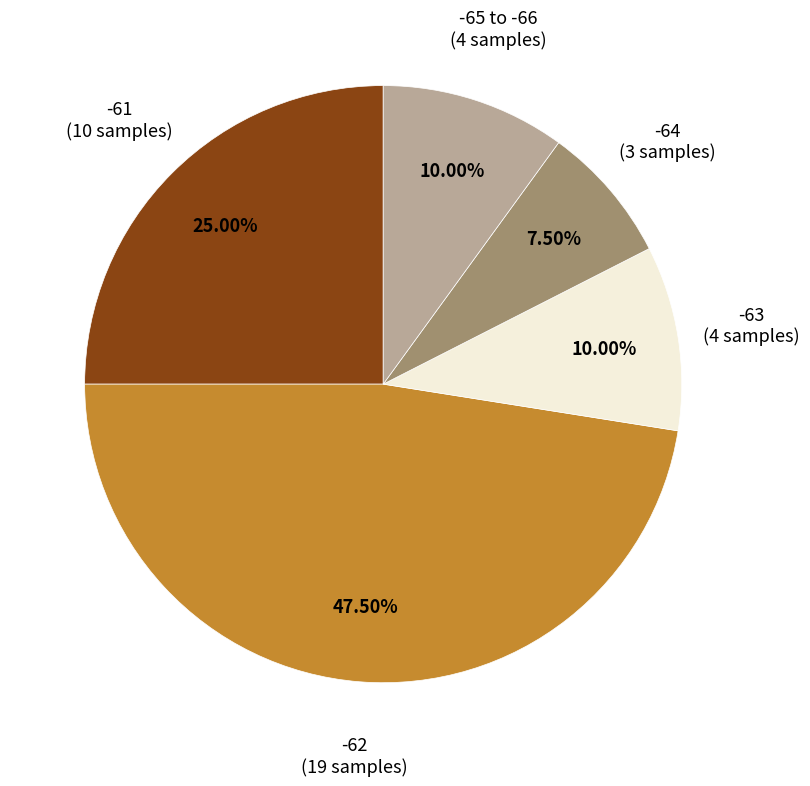

Does any single category account for the majority?

No